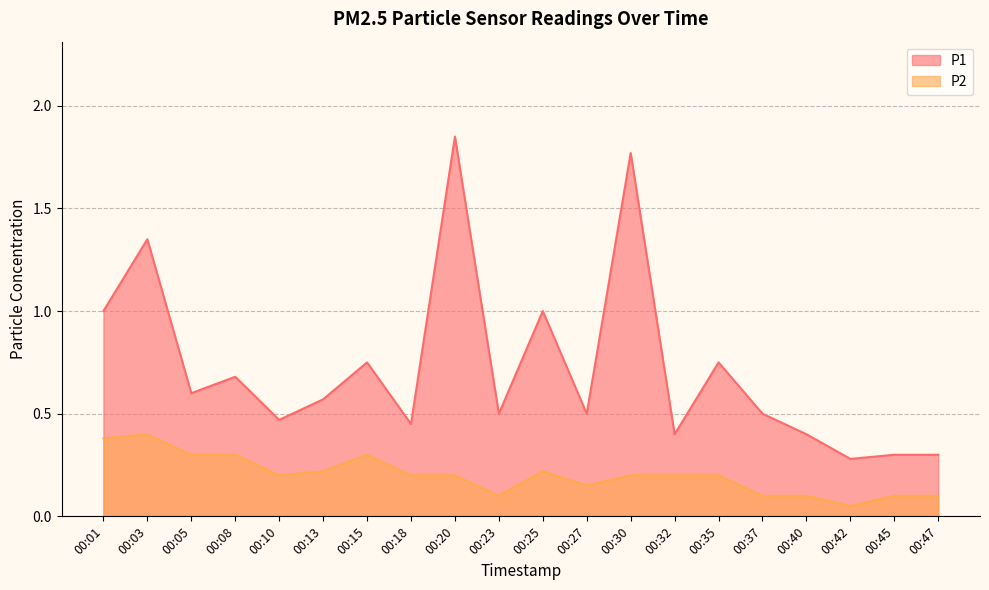

Read the P1 value at 00:35.

0.8